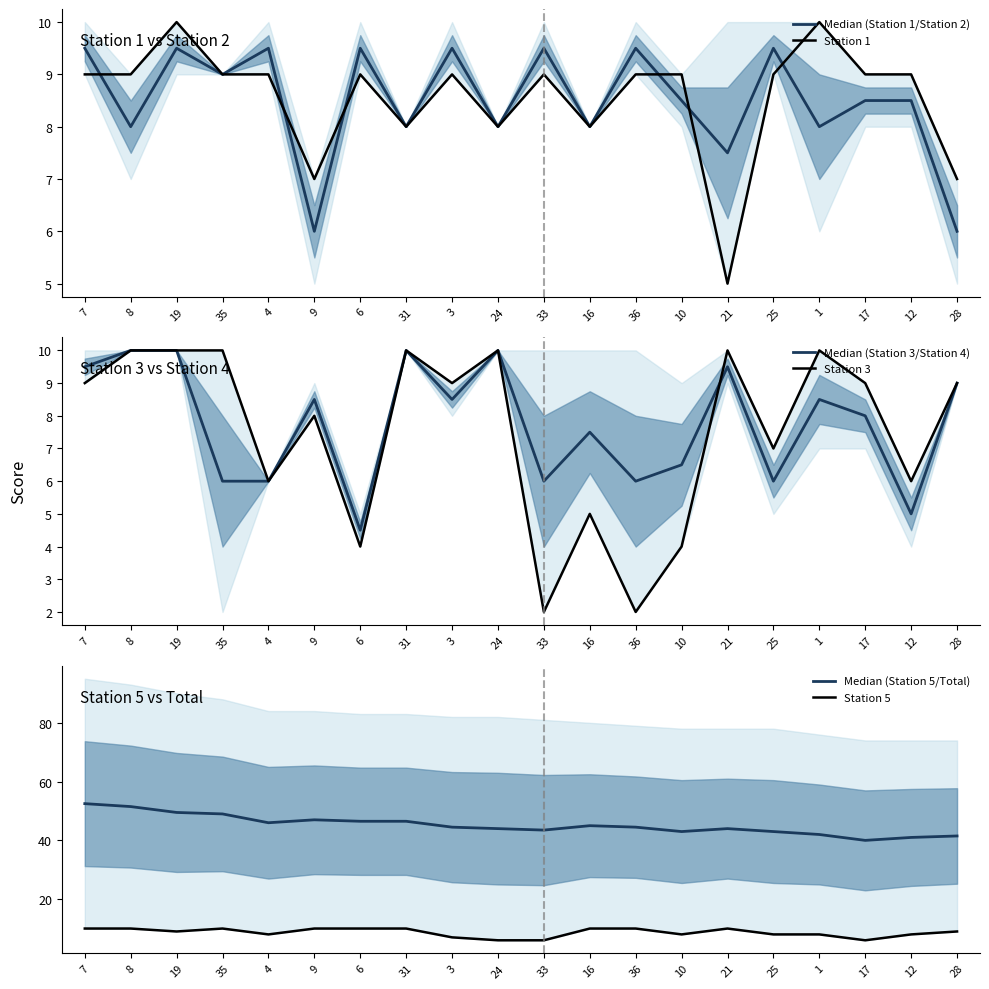

After their last crossing, which series has the higher values: Station 3 or Median (Station 3/Station 4)?

Station 3